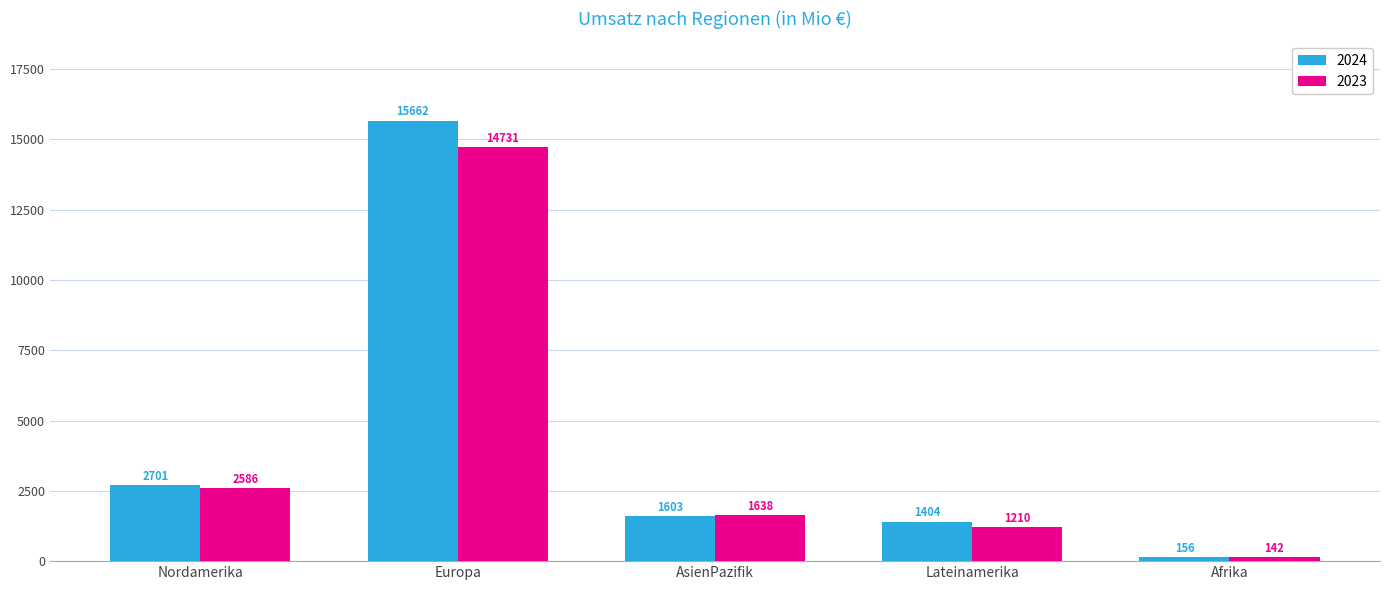

What is the label of the 4th bar from the right?

Europa